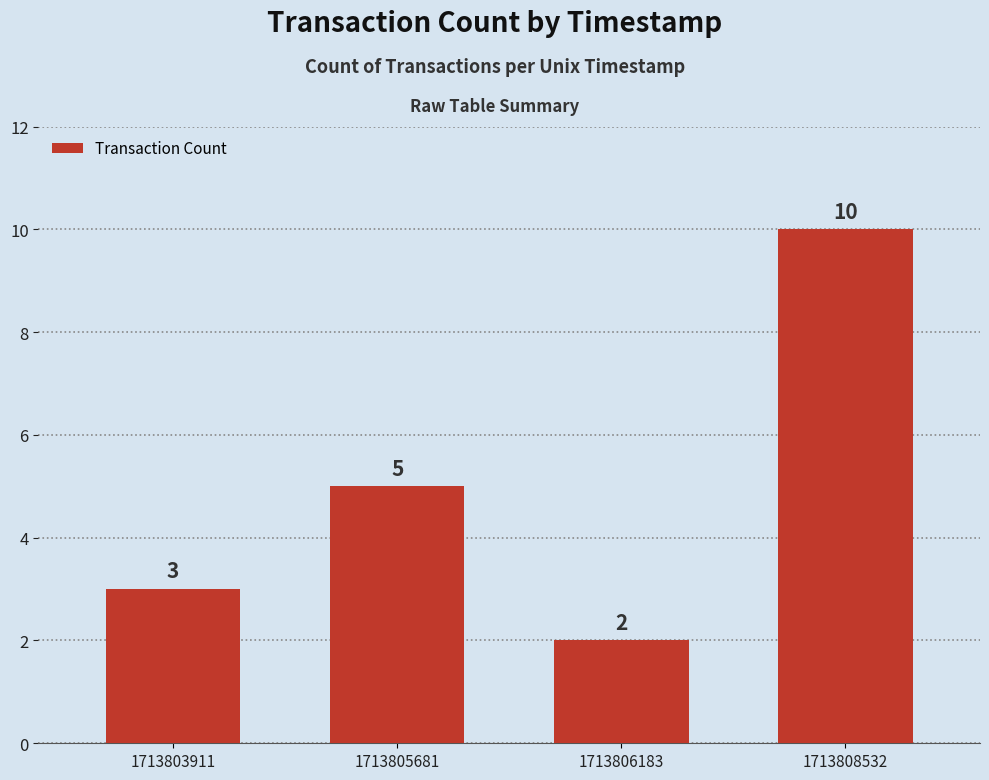

Reading left to right, what are all the values shown in this chart?

3	5	2	10